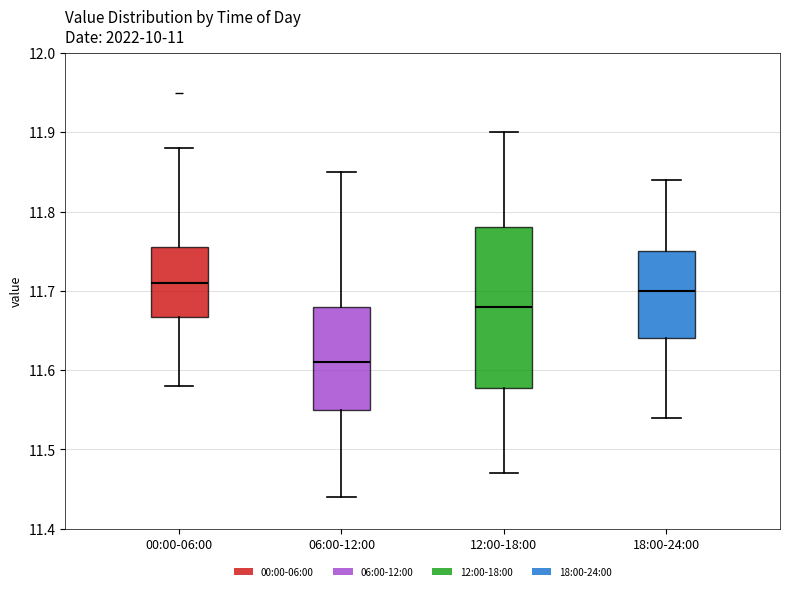

Reading left to right, read every box against the y-axis: the position of its median line, the range the box covers, and the ends of its whiskers. The values are not printed on the chart, so give them approximately, as read against the axis.

00:00-06:00: median 11.71, box 11.67 to 11.76, whiskers 11.58 to 11.88
06:00-12:00: median 11.61, box 11.55 to 11.68, whiskers 11.44 to 11.85
12:00-18:00: median 11.68, box 11.58 to 11.78, whiskers 11.47 to 11.90
18:00-24:00: median 11.70, box 11.64 to 11.75, whiskers 11.54 to 11.84